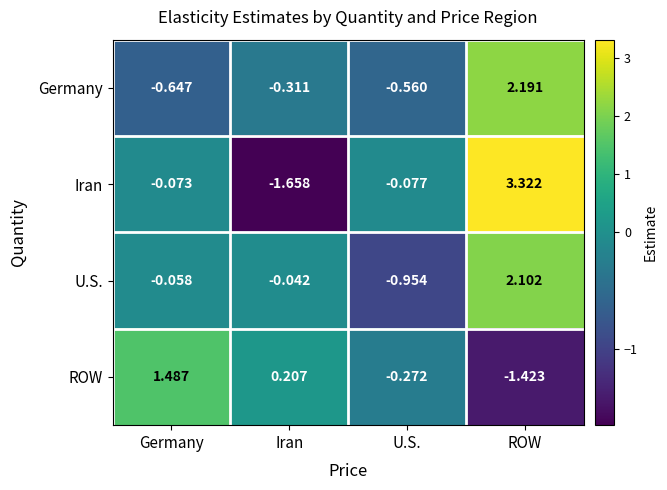

Between Germany and Iran, which series saw the biggest shift?

Iran